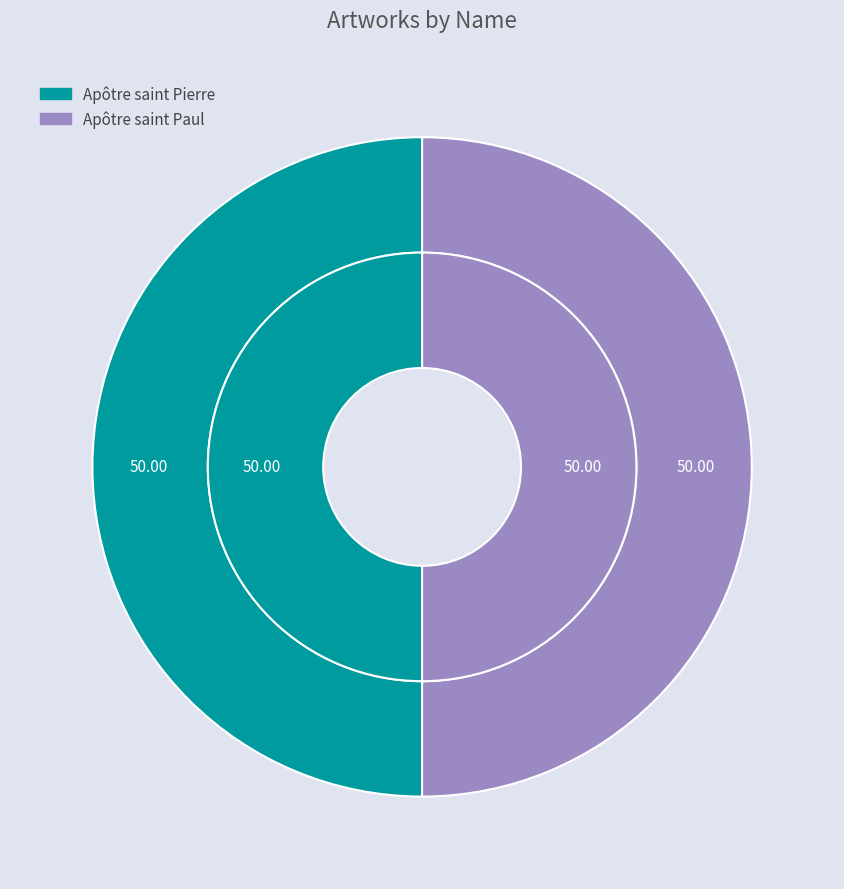

Does any single category account for the majority?

Yes